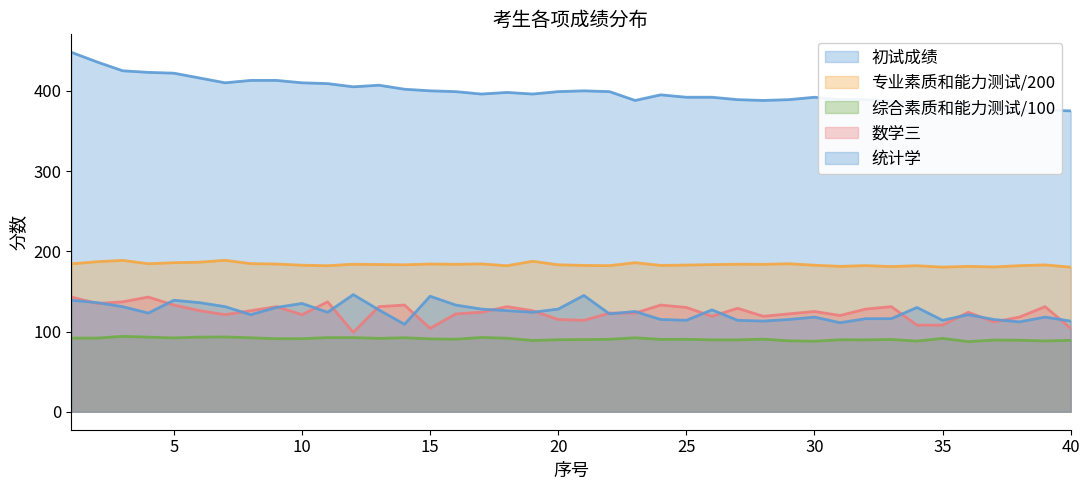

What is the smallest value displayed?

87.4